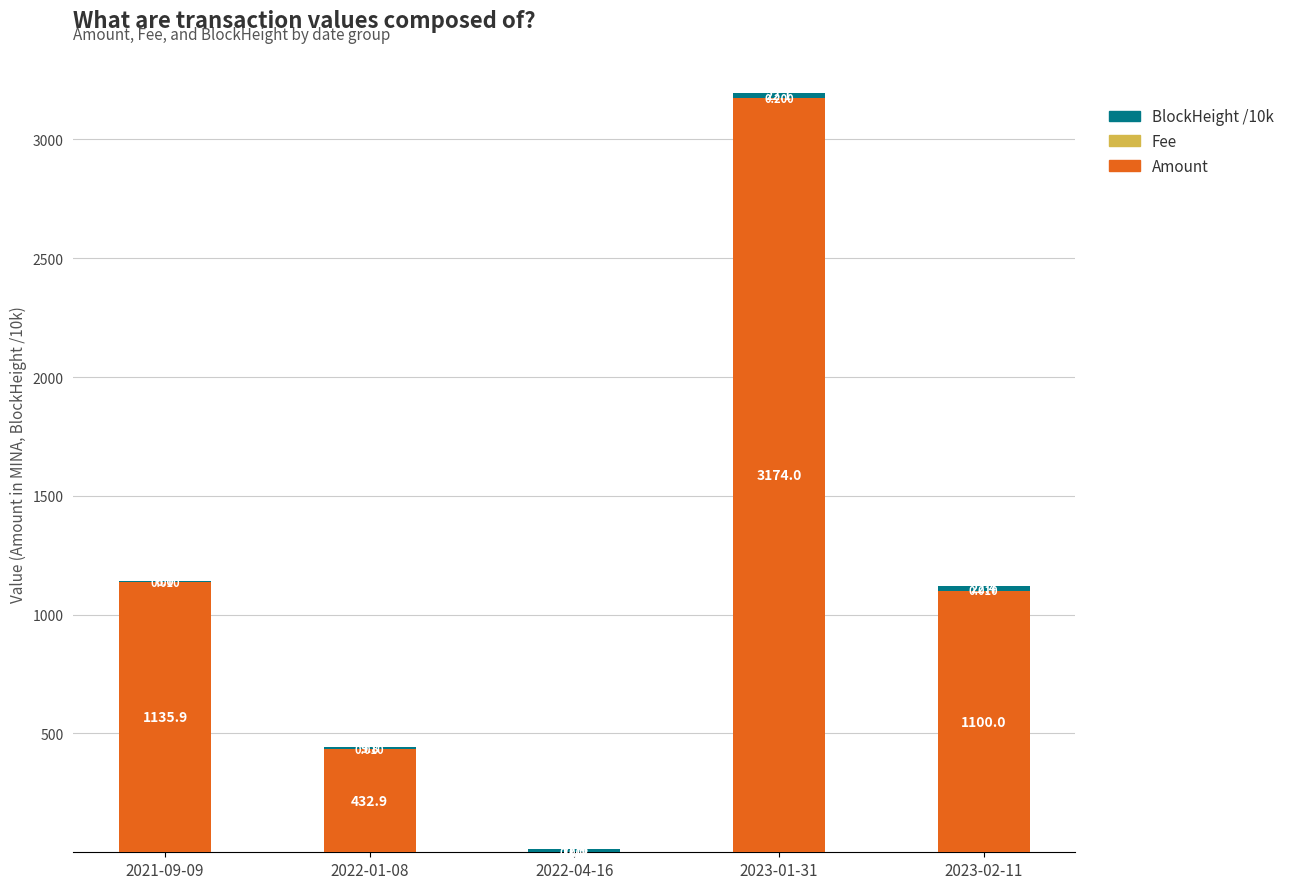

Are the bars horizontal?

No